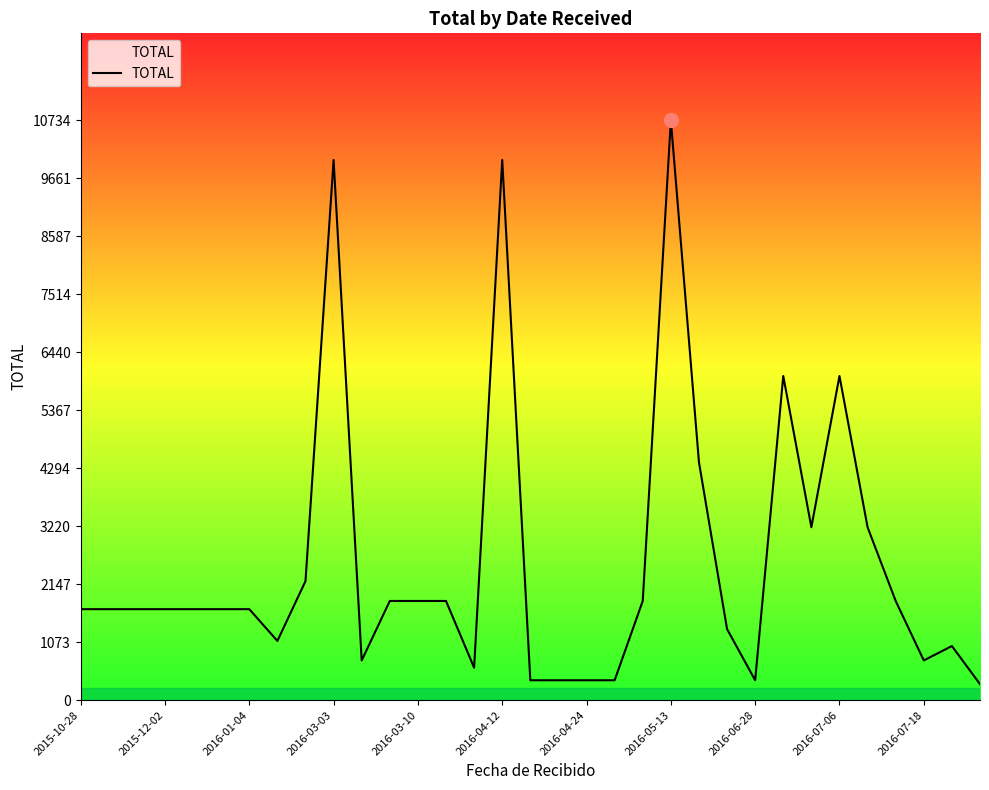

What is the maximum value shown in the chart?

10734.0